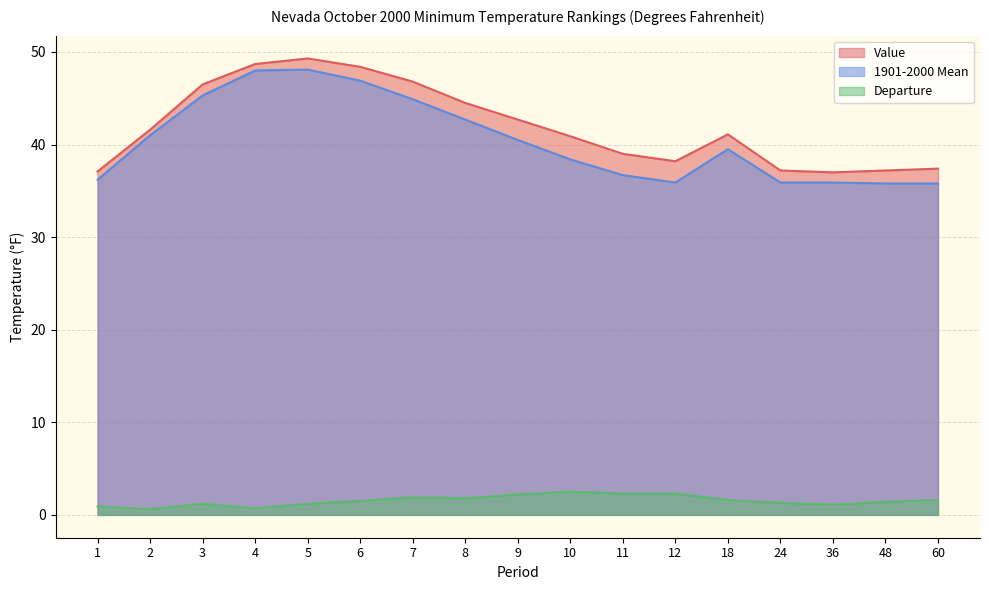

True or false: Value and Departure intersect in this chart.

False